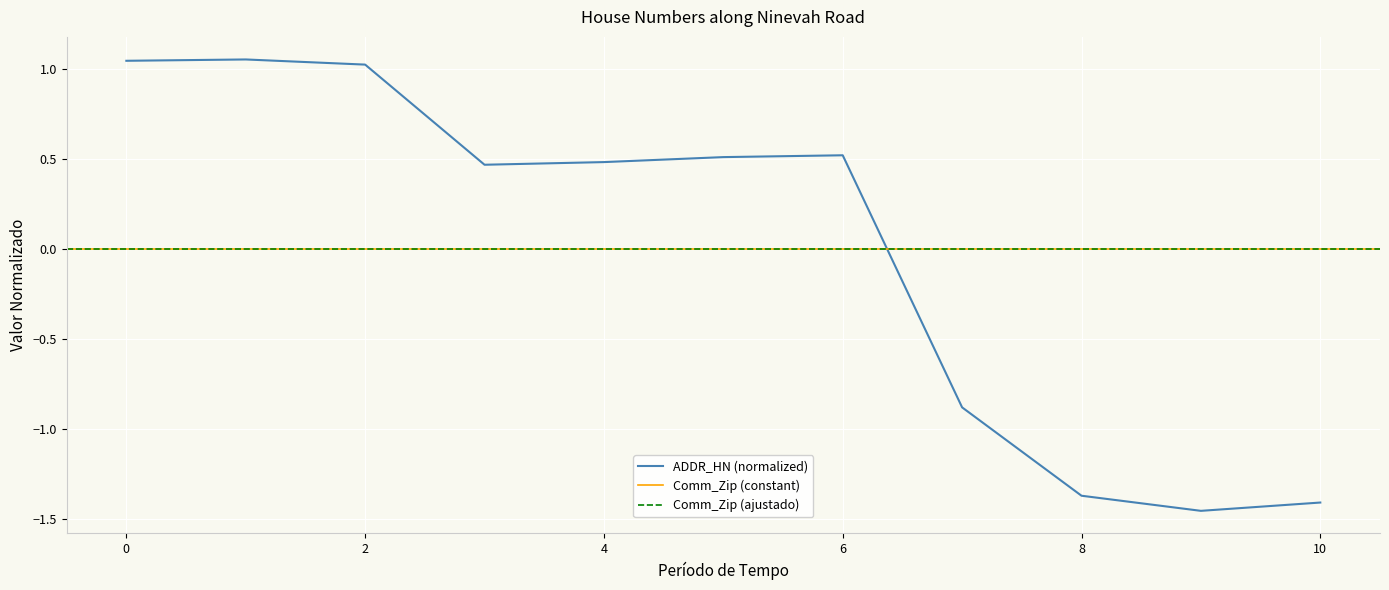

How many values are above zero?

7